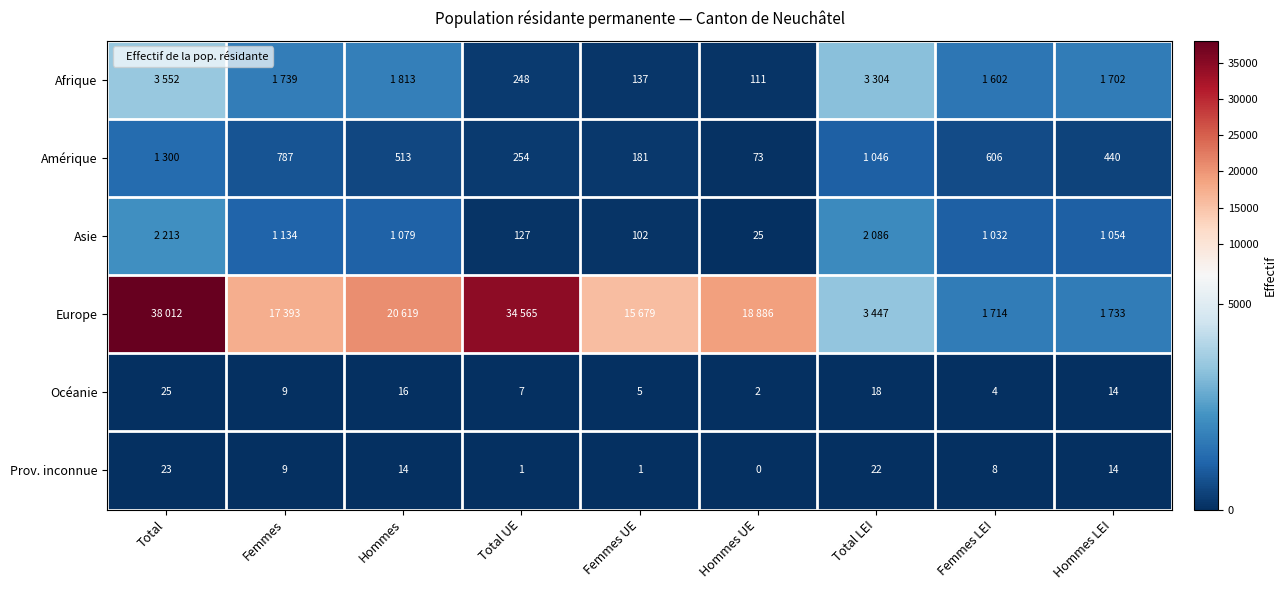

How many data points does each series have?

9